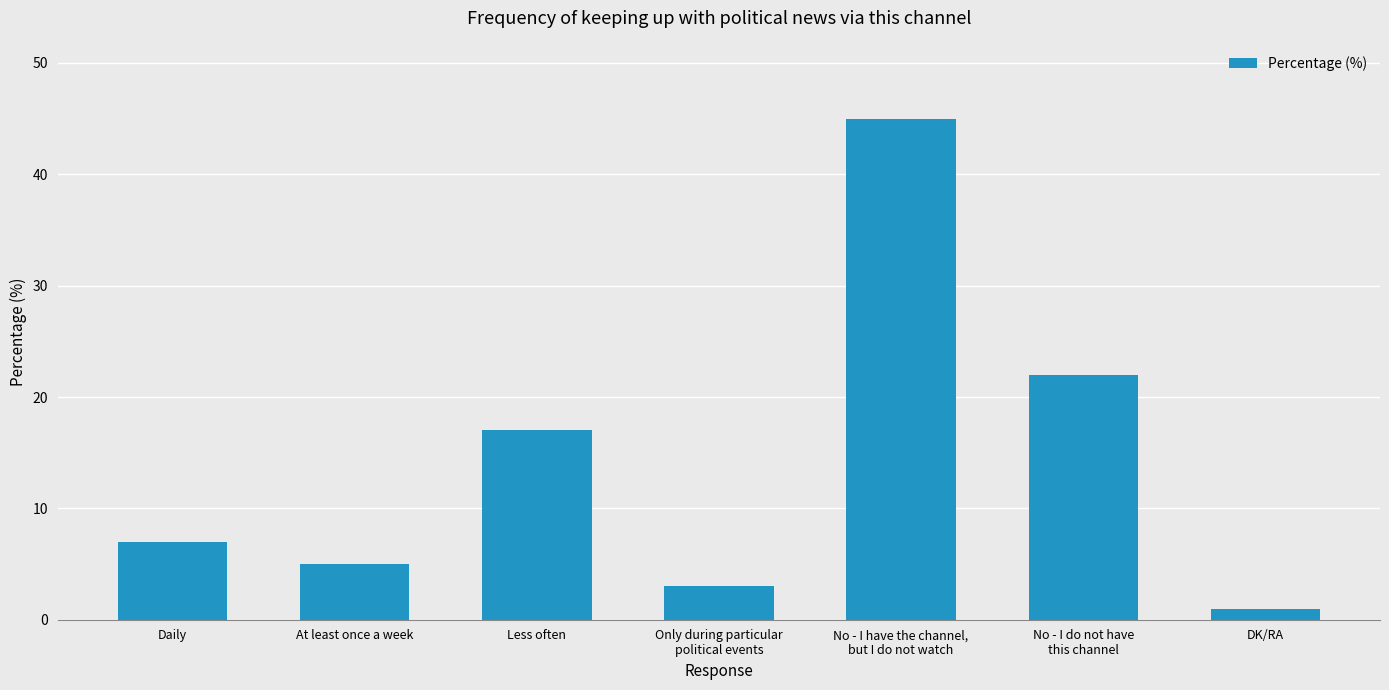

The value at No - I do not have
this channel is 22. True or false?

True